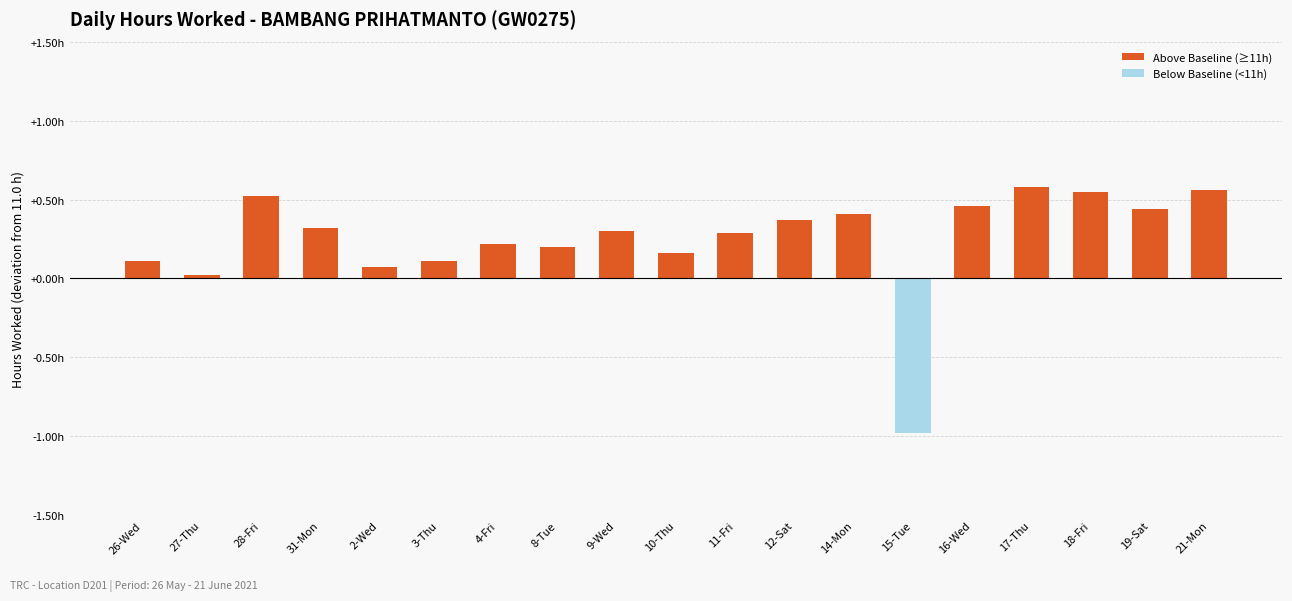

Does the chart contain any negative values?

Yes